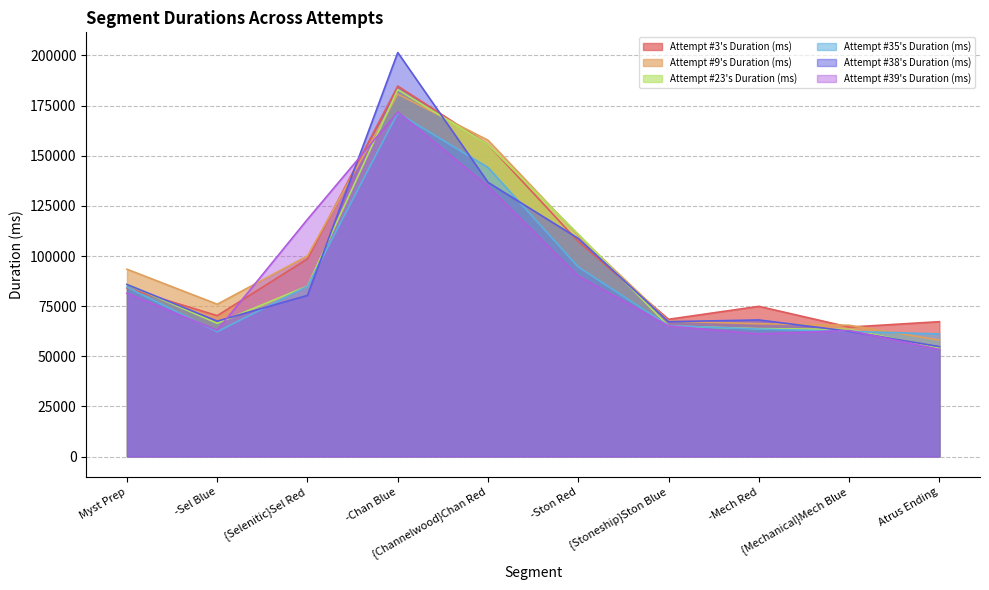

The value of Attempt #38's Duration (ms) at Myst Prep is 85816. True or false?

True